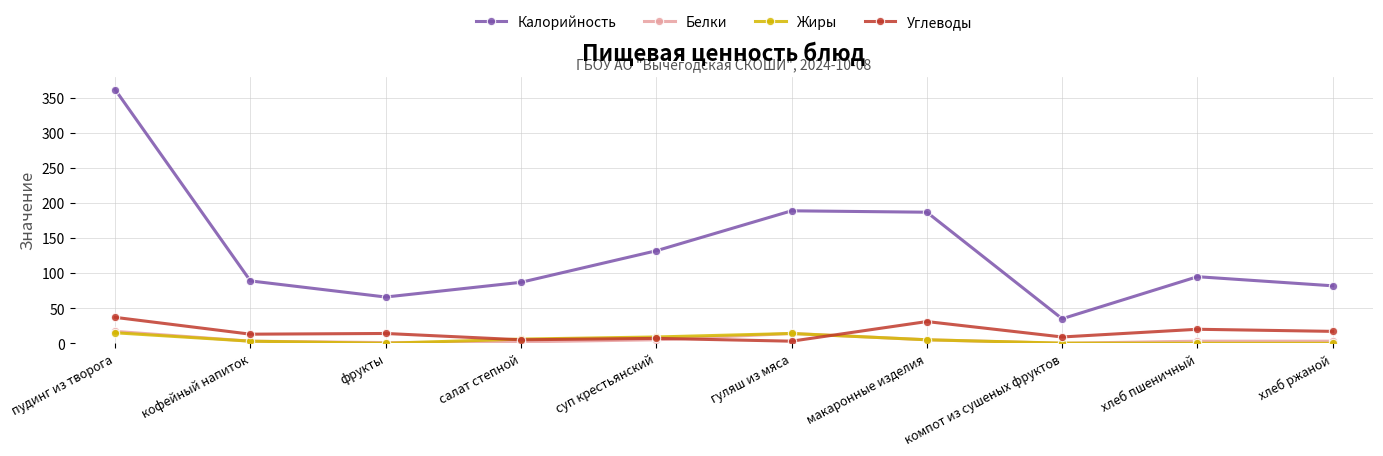

At which category is the sum across all series the highest?

пудинг из творога